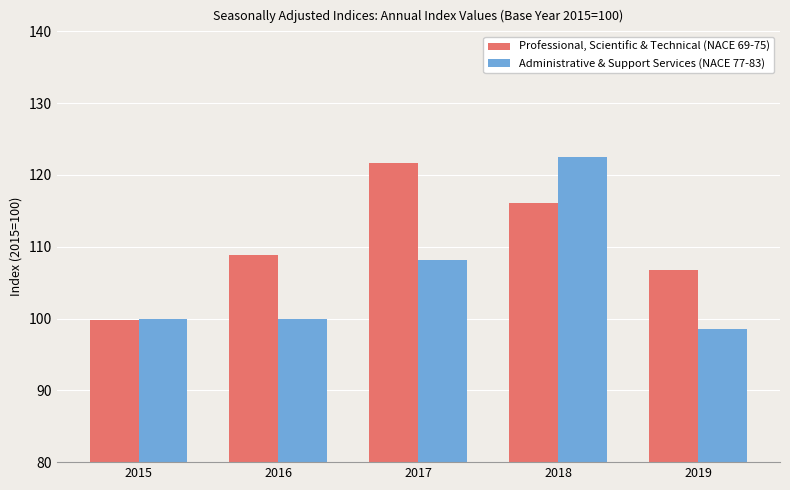

Is the value of Professional, Scientific & Technical (NACE 69-75) at 2016 greater than the value of Administrative & Support Services (NACE 77-83) at 2017?

Yes